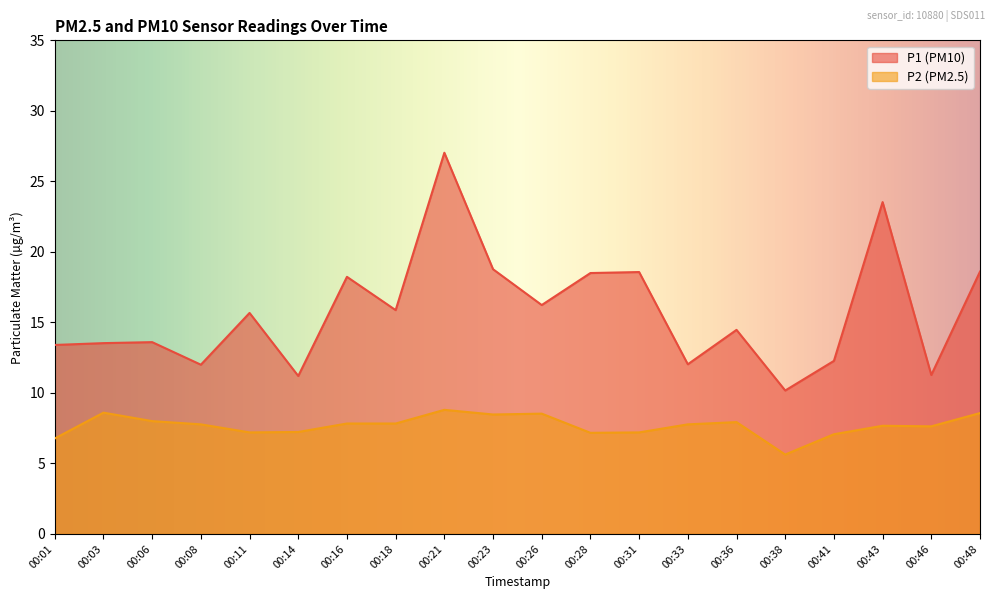

Does the chart display data point markers on the line(s)?

No